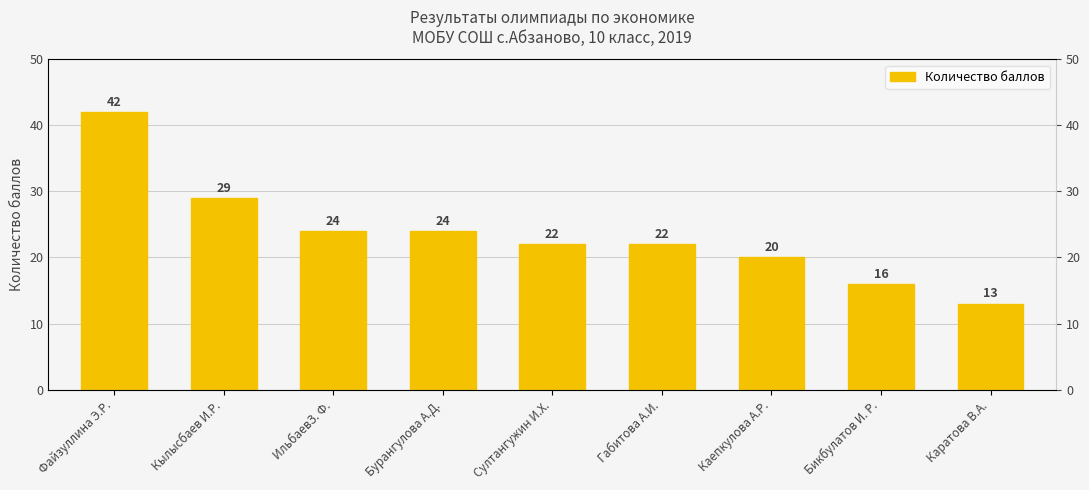

Where does the data first go above 22?

Файзуллина Э.Р.